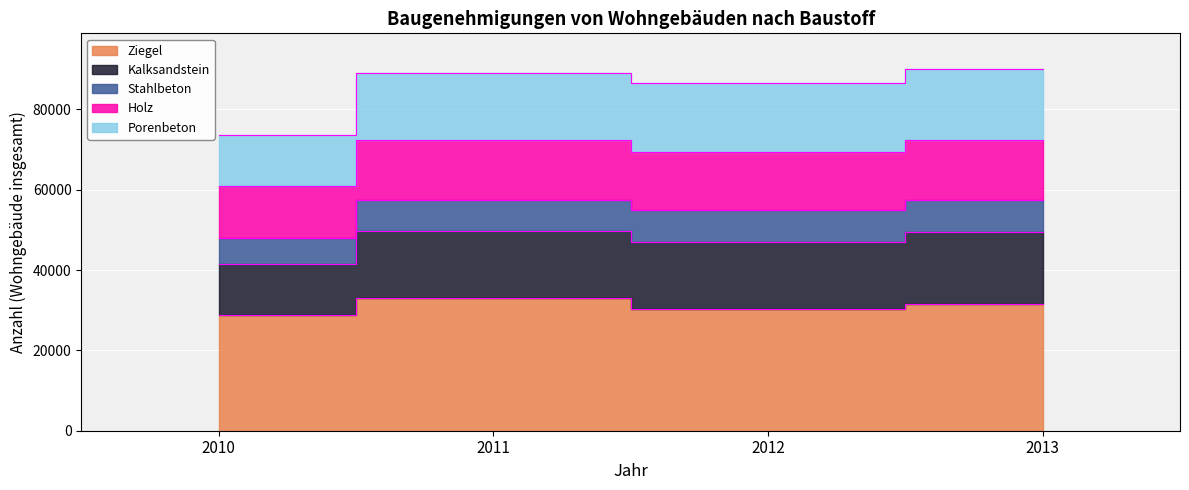

True or false: Ziegel and Kalksandstein intersect in this chart.

False